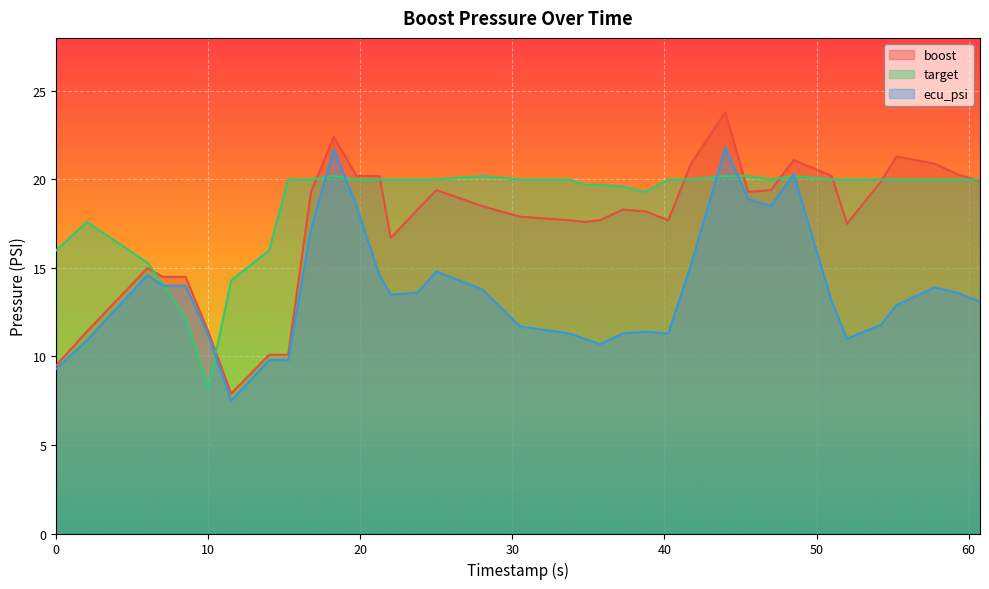

Rank the series by their average value, from lowest to highest.

ecu_psi, boost, target